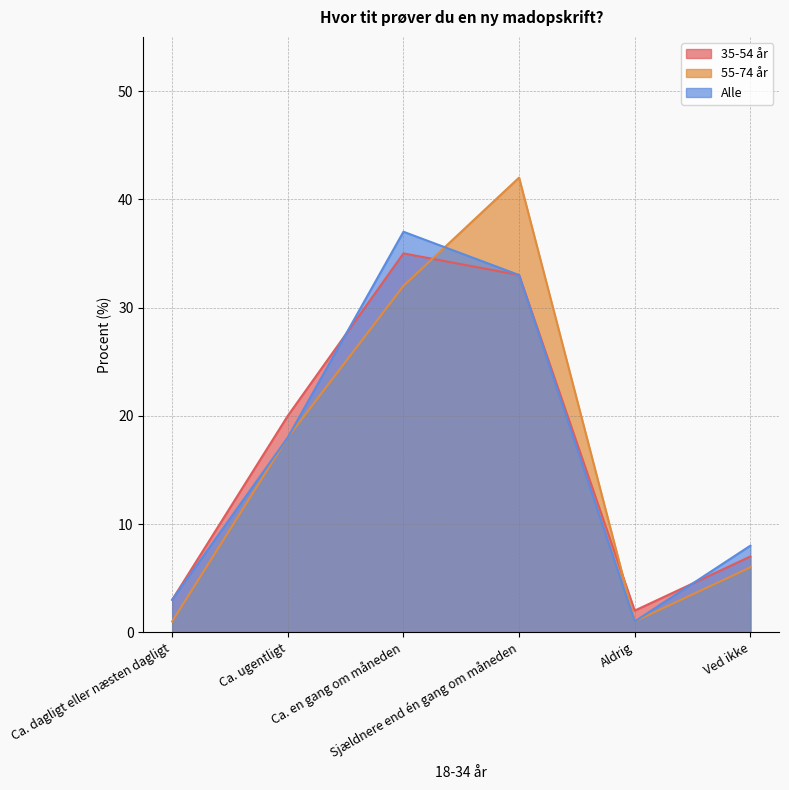

At how many categories does at least one series exceed 25?

2